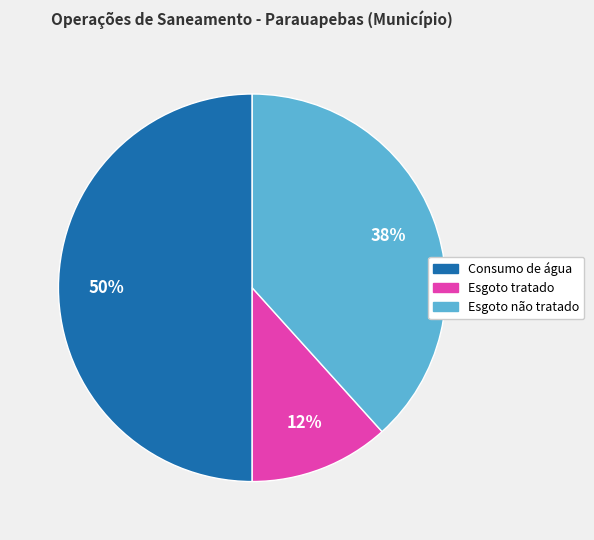

What is the largest slice in the pie chart?

Consumo de água